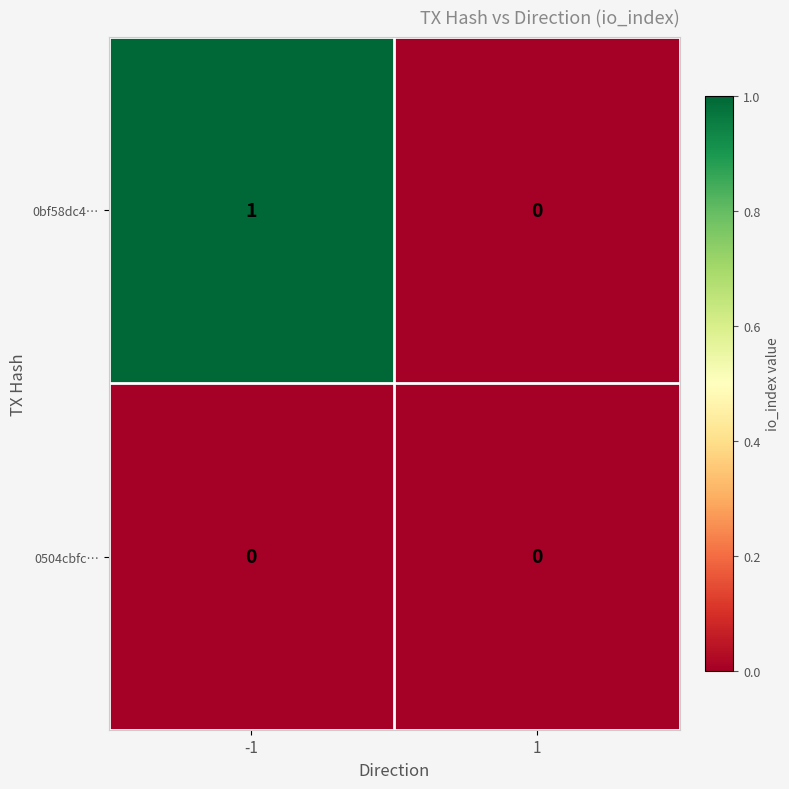

List the series in order of their overall mean, highest first.

0bf58dc4…, 0504cbfc…